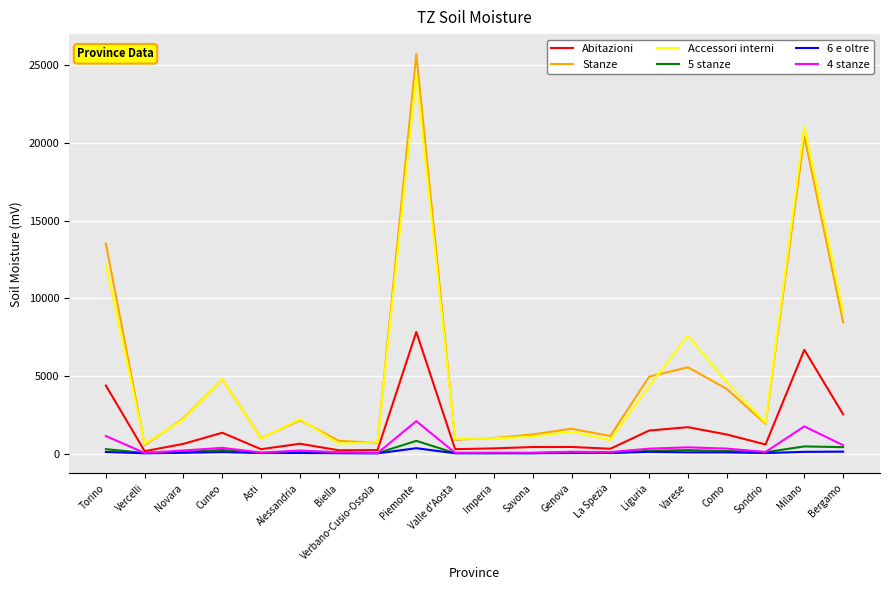

Which series has the widest spread of values?

Stanze